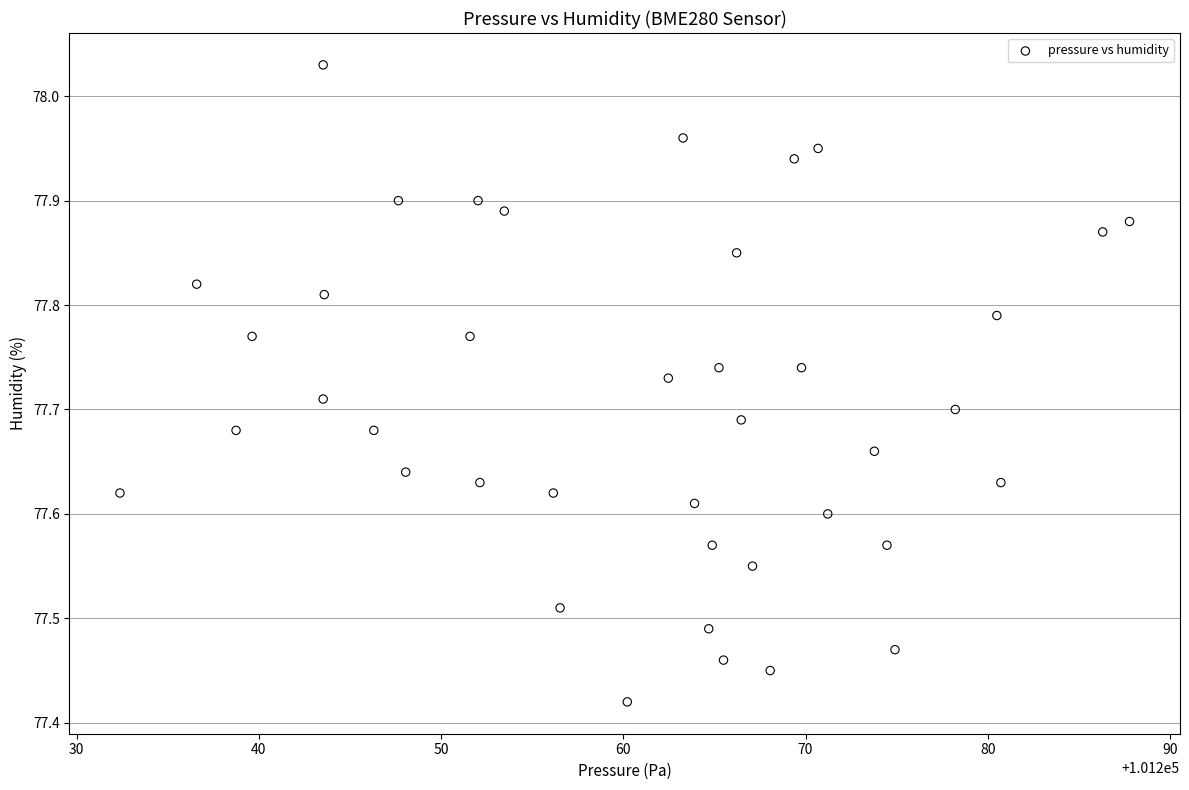

What is the range of Y values (max minus min)?

0.6